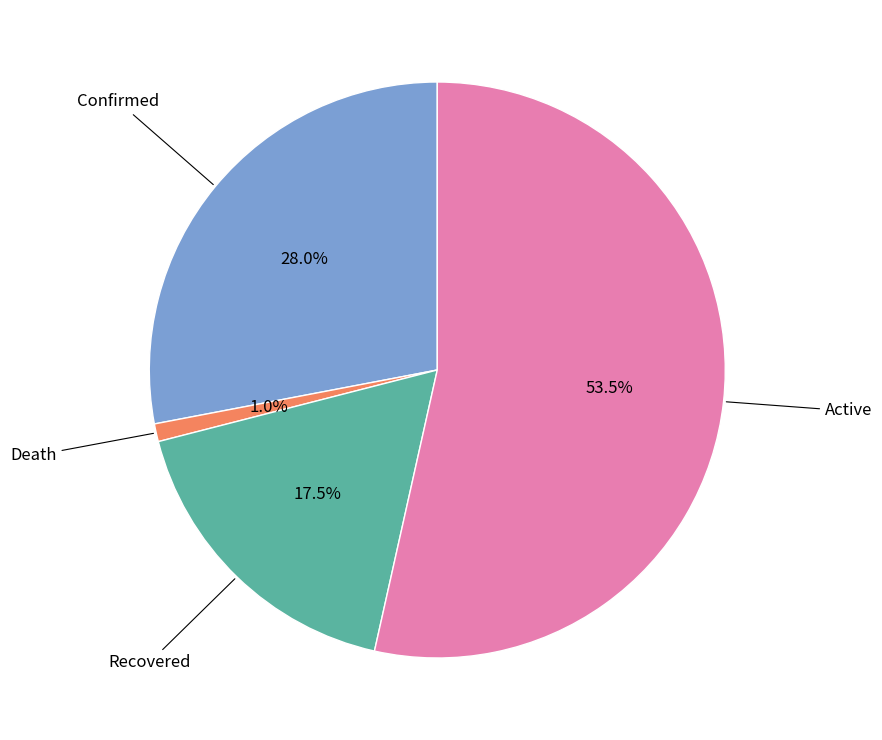

Does any single category account for the majority?

Yes